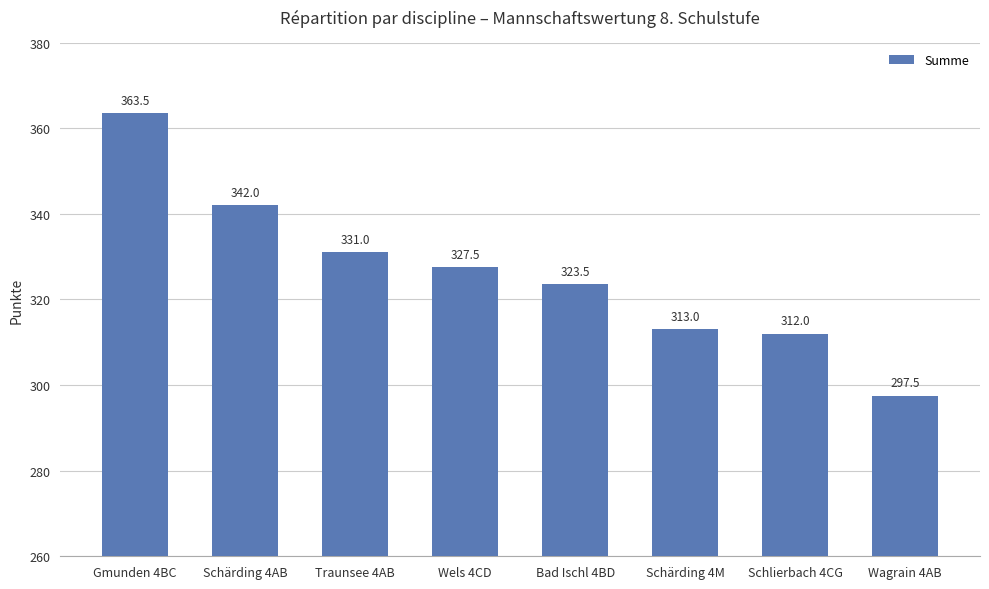

What is the sum of the values at Wels 4CD and Bad Ischl 4BD?

651.0